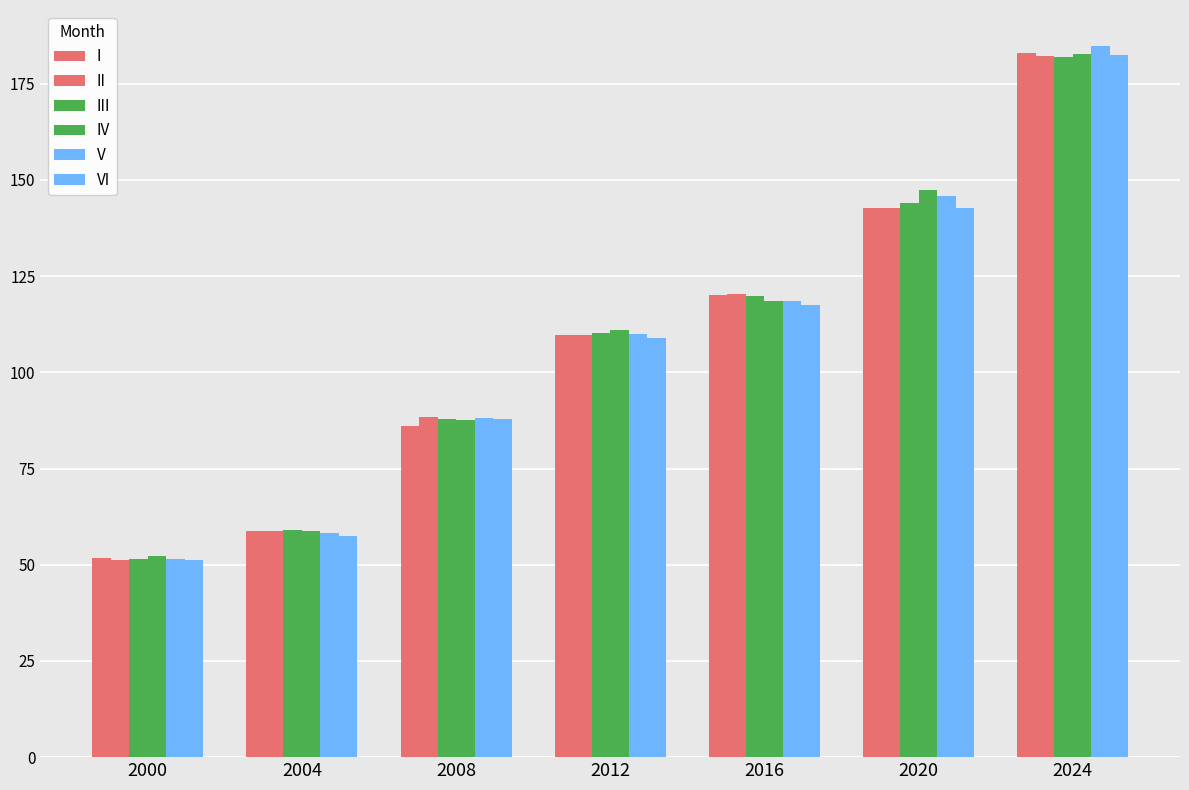

At which label does VI first exceed 108?

2012